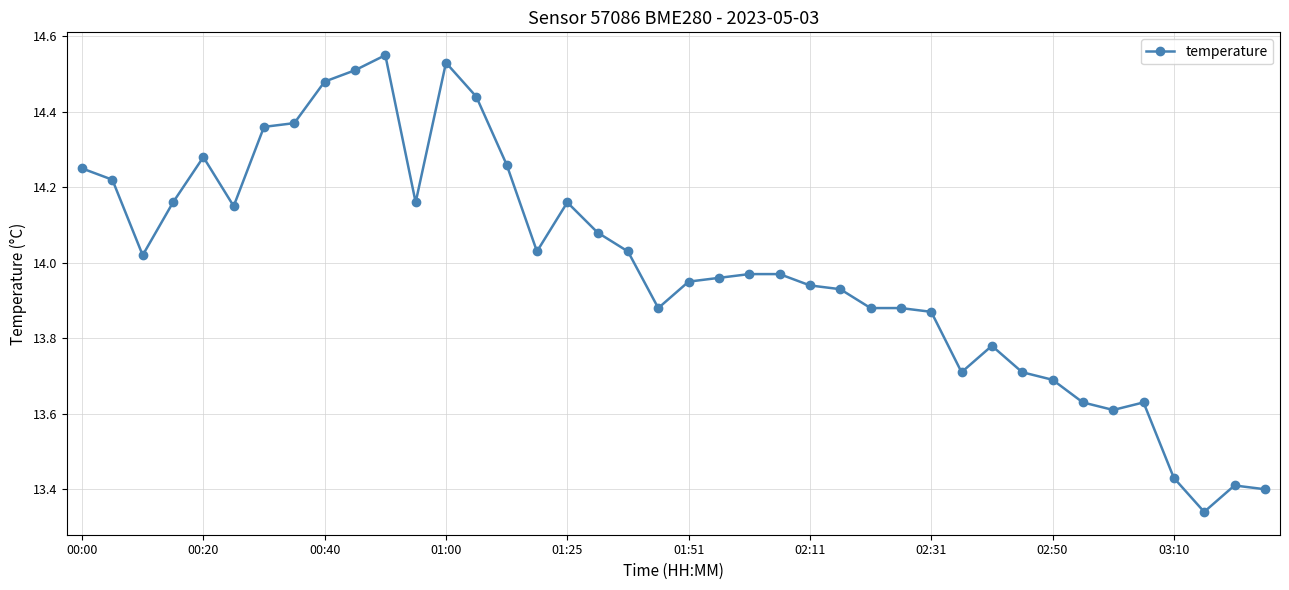

True or false: the data has more than 1 interior local peaks.

True